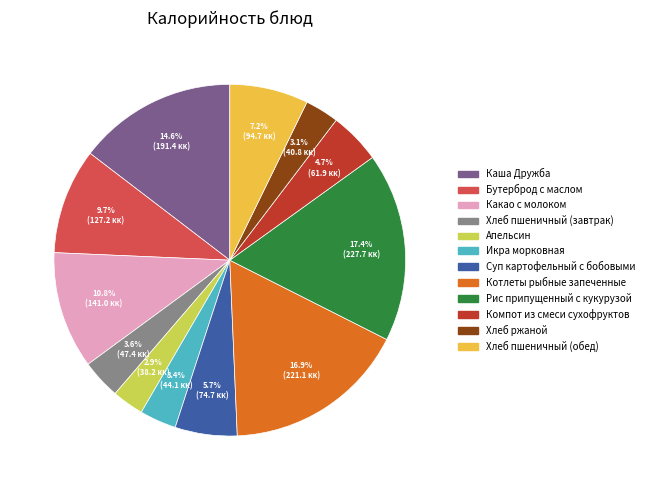

What portion of the pie excludes Бутерброд с маслом?

90.3%